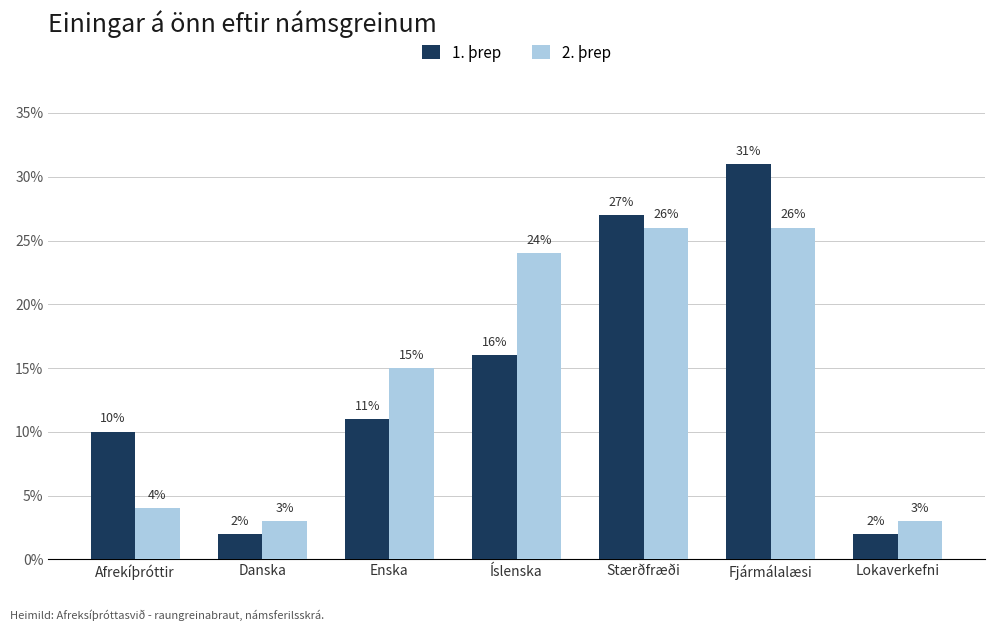

What is the sum of the 1. þrep values at Danska and Íslenska?

18